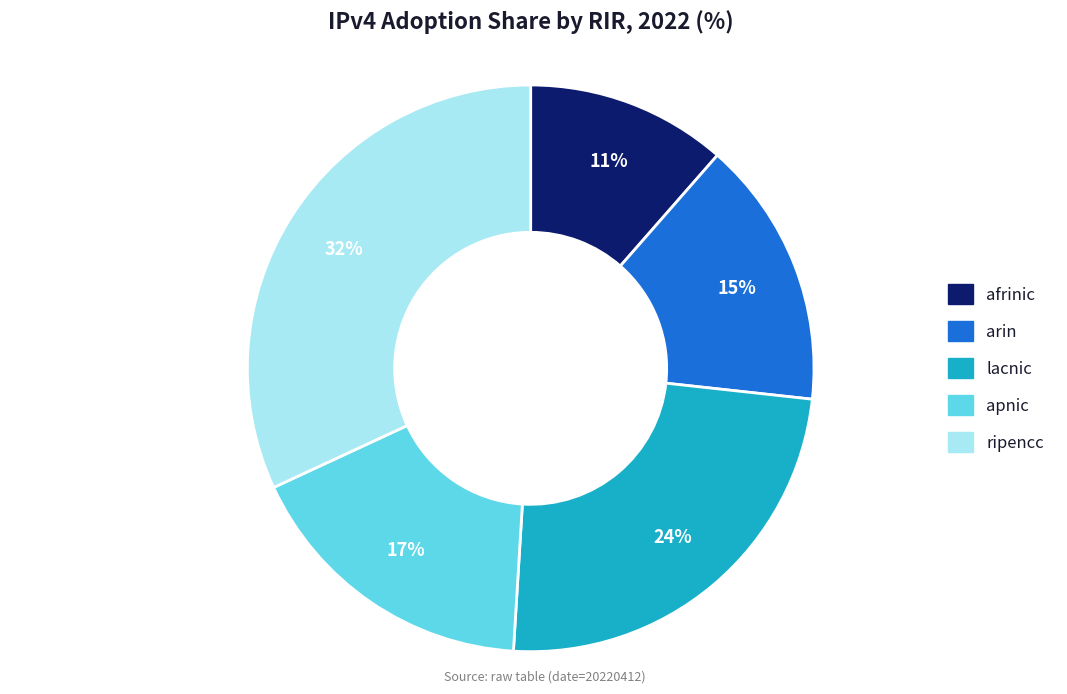

Which slice is the largest?

ripencc